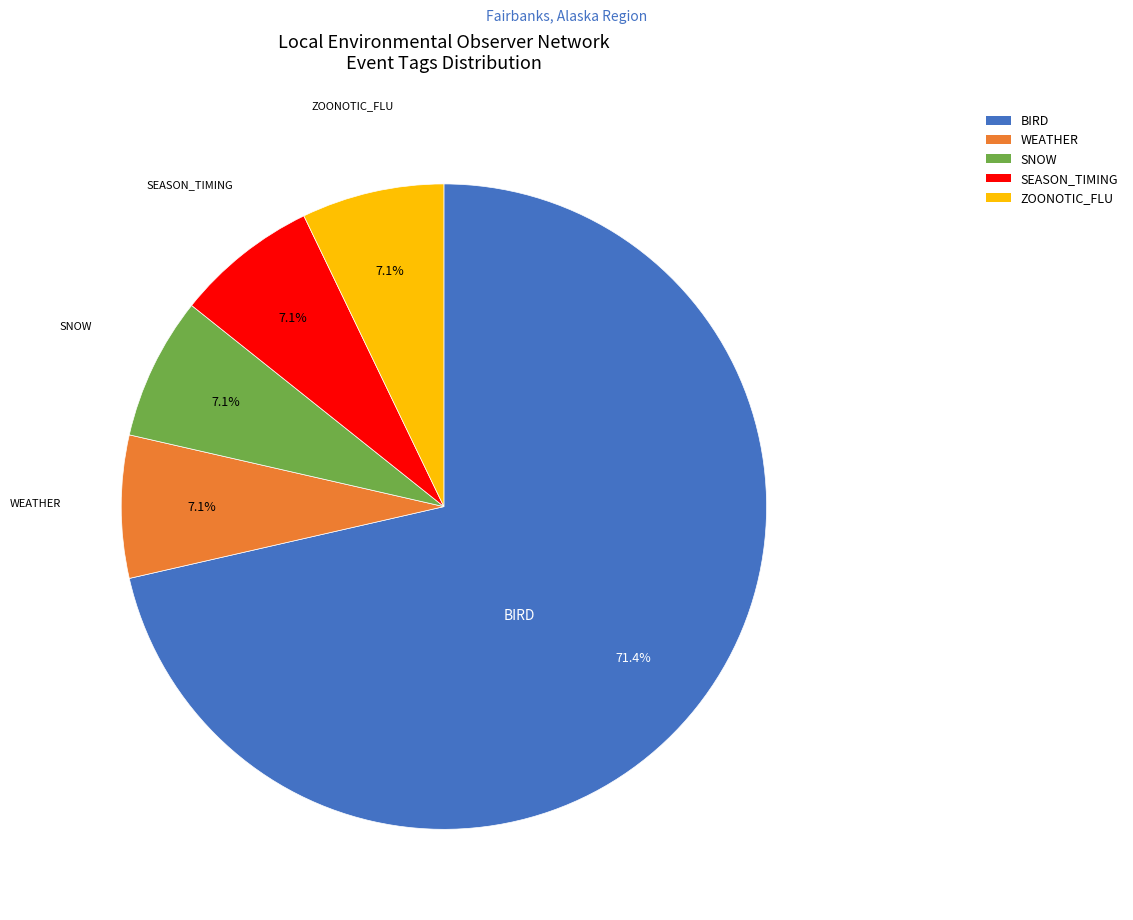

To the nearest percent, what portion does WEATHER represent?

7%